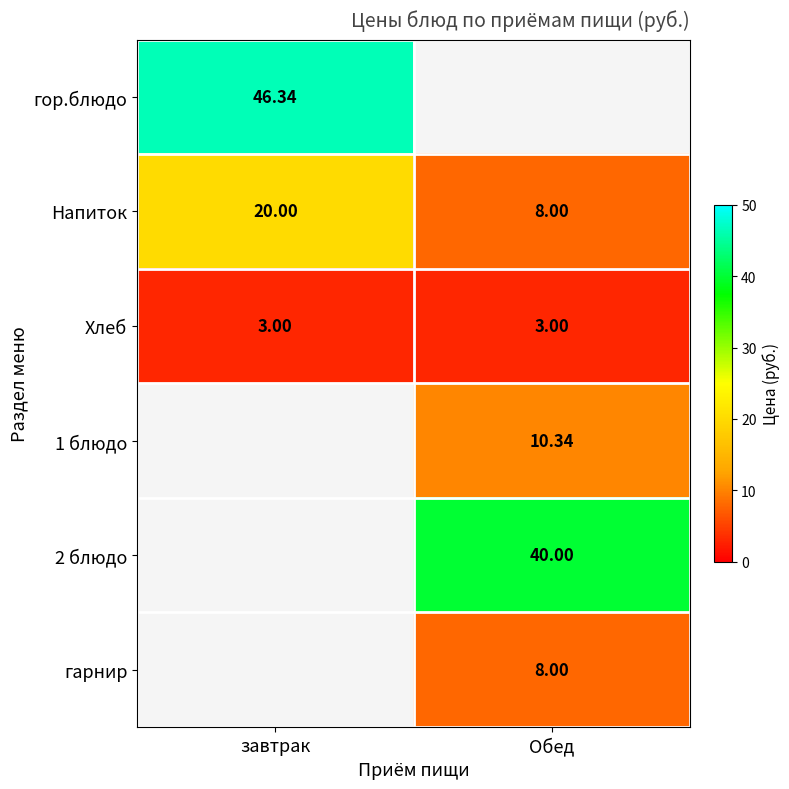

At which label does Напиток reach its minimum?

Обед